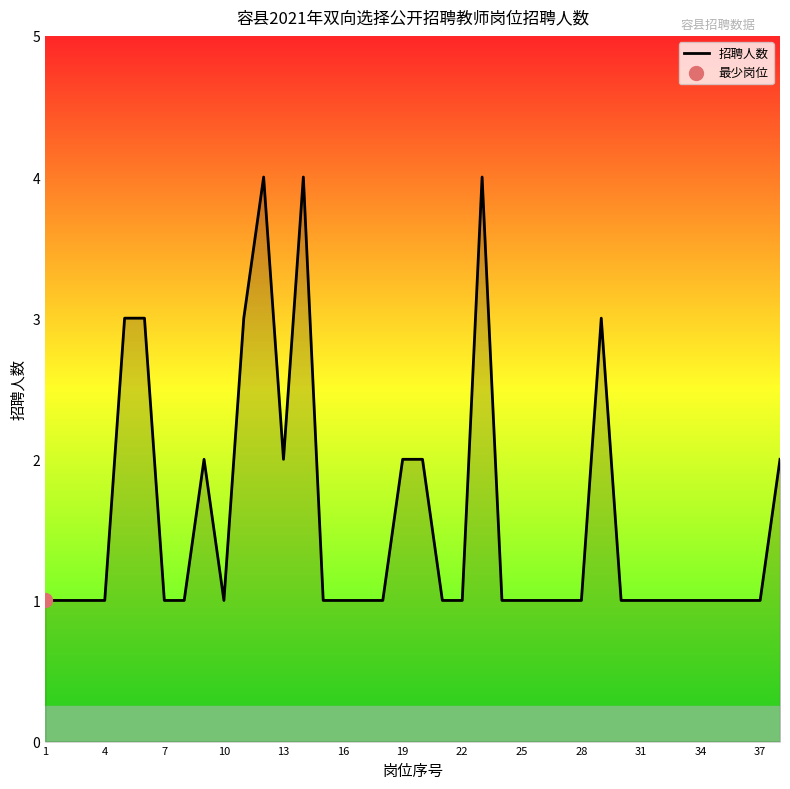

What is the maximum value shown in the chart?

4